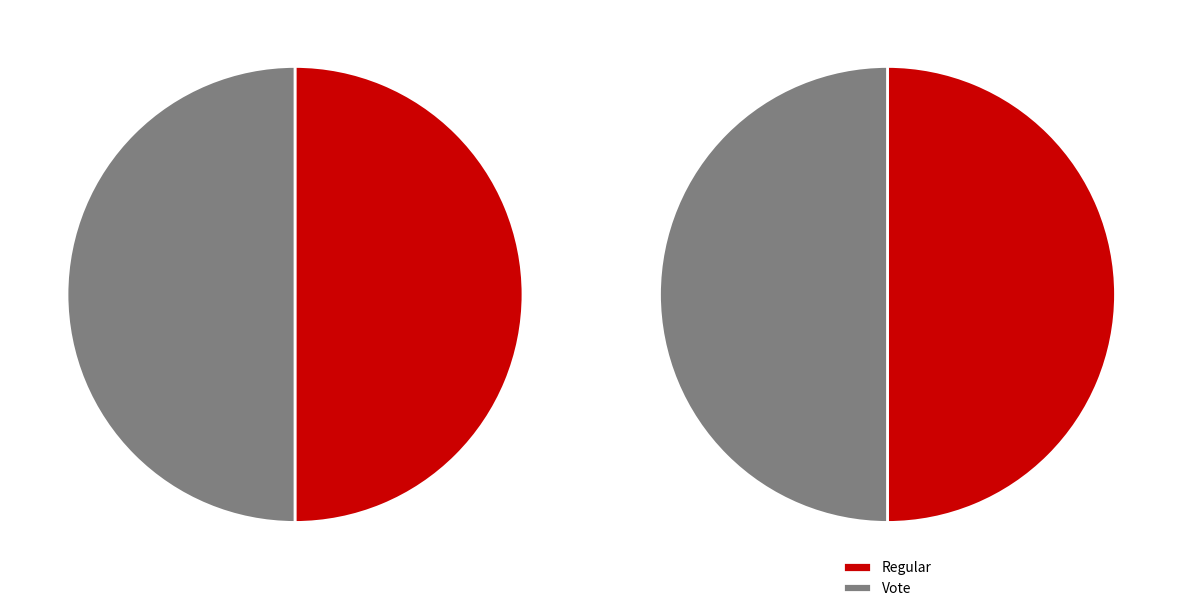

Rank the categories by value from lowest to highest.

Vote, Regular